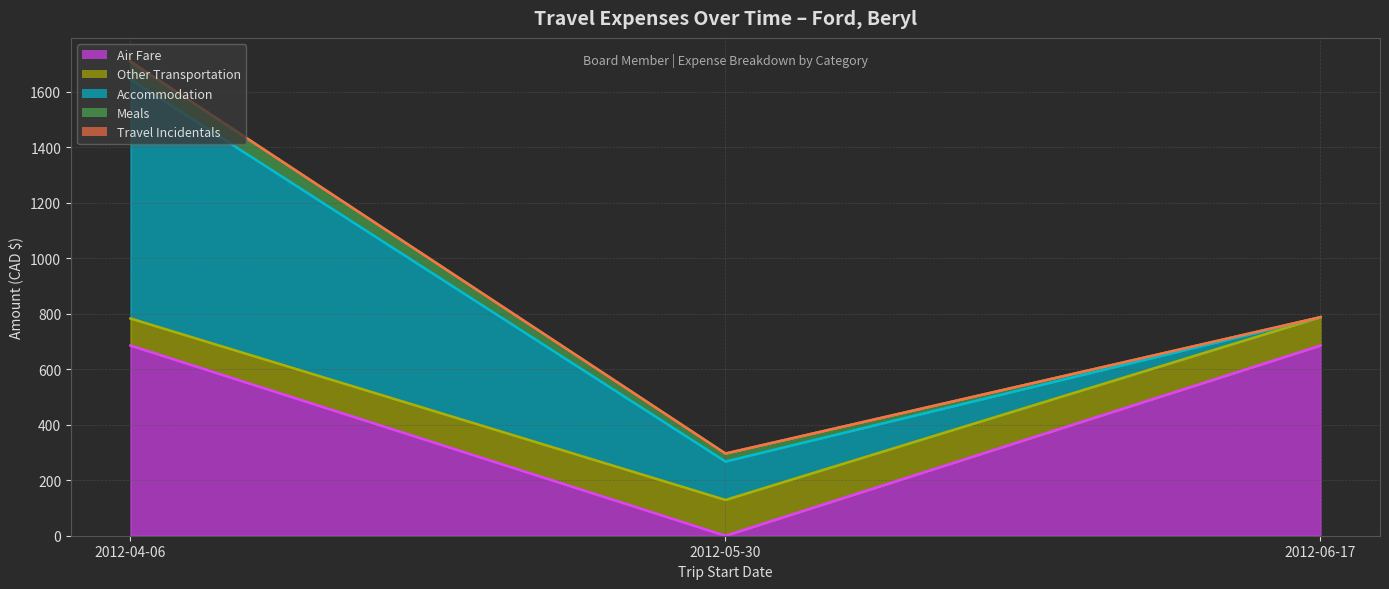

What is the label of the 3rd point from the right?

2012-04-06